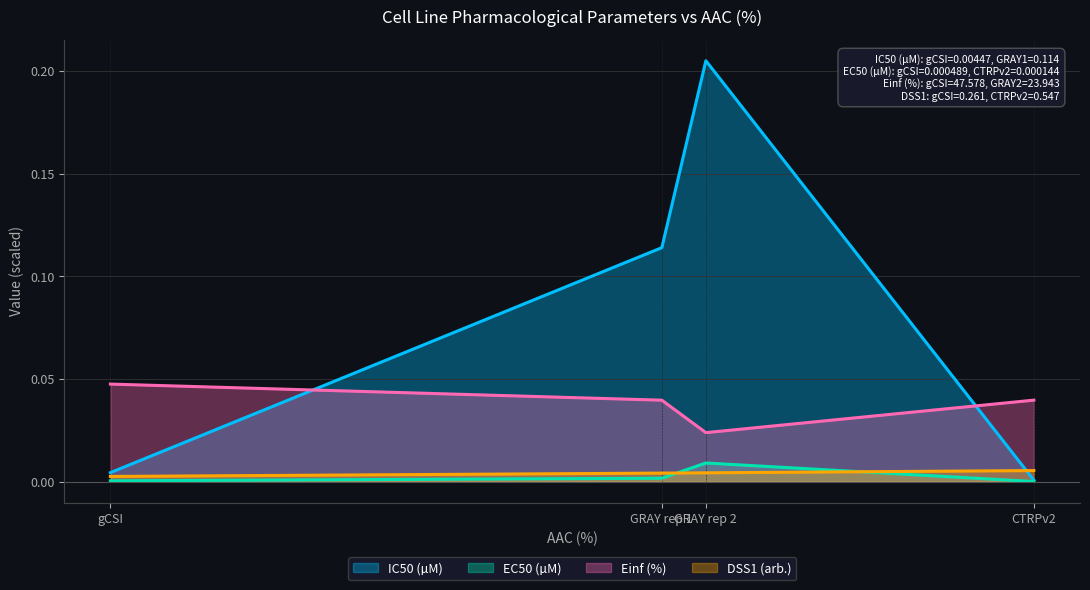

What is the spread (max minus min) of values at GRAY rep 1?

0.1